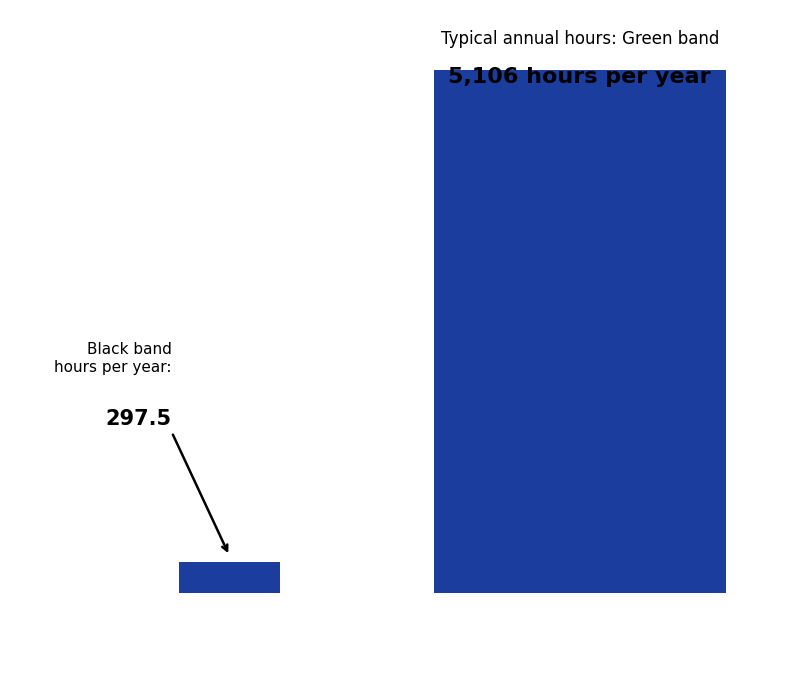

The chart shows a value of 1483.0 at Red. True or false?

False